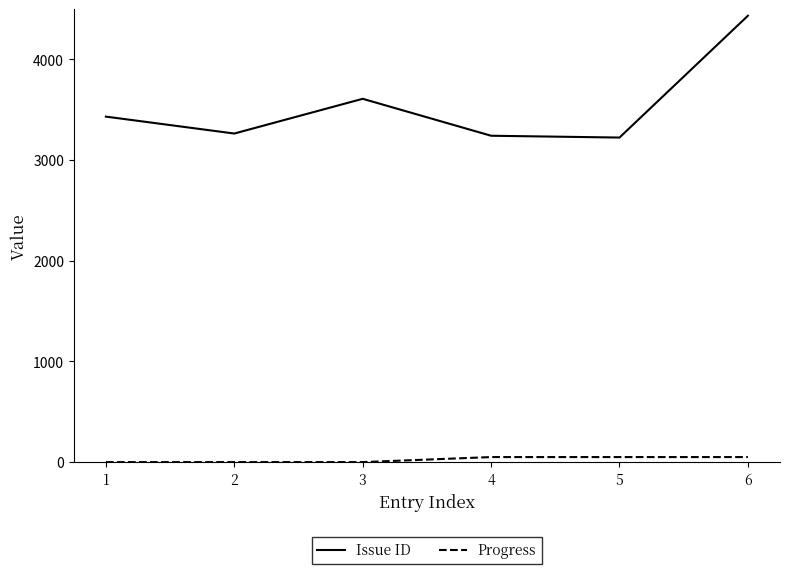

What is the greatest value displayed?

4434